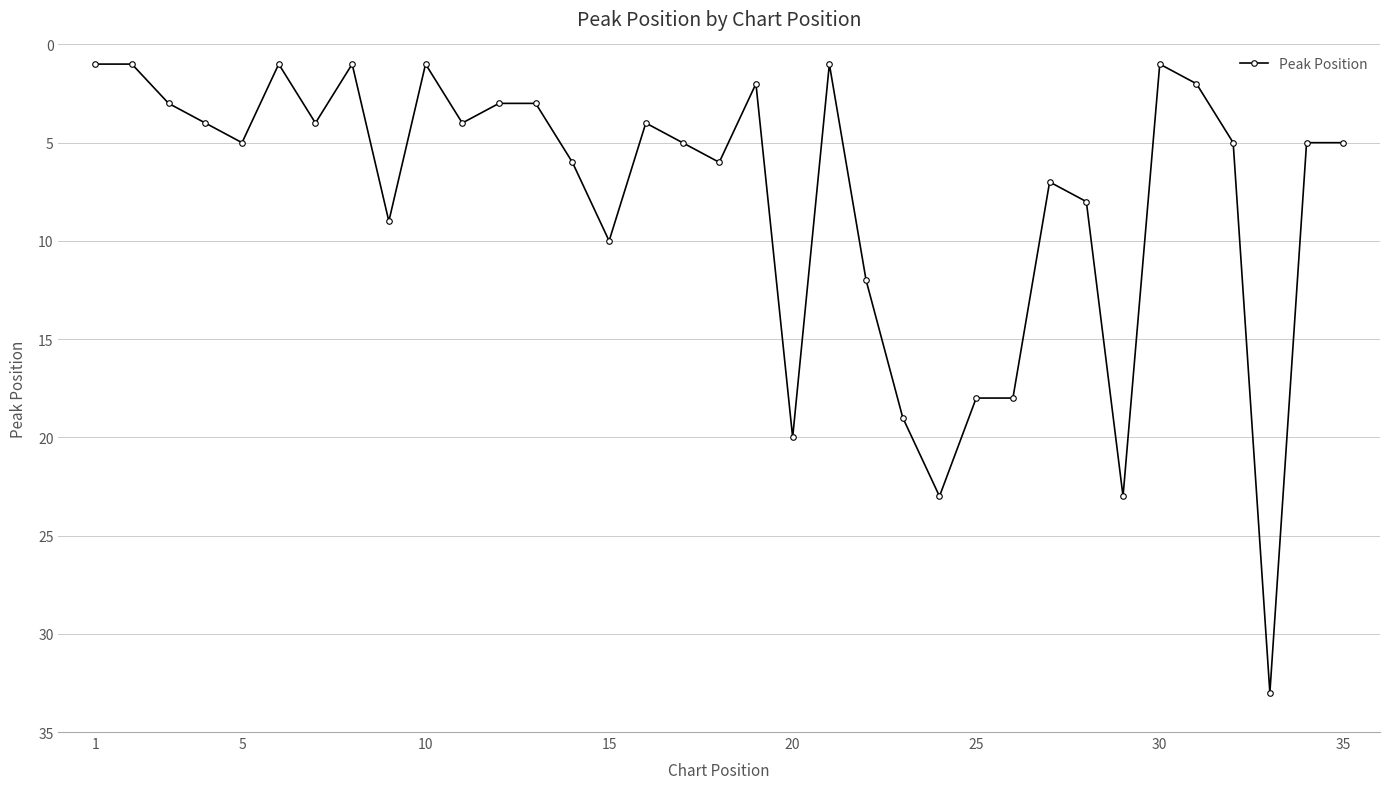

Reading right to left, what are all the values shown in this chart?

5	5	33	5	2	1	23	8	7	18	18	23	19	12	1	20	2	6	5	4	10	6	3	3	4	1	9	1	4	1	5	4	3	1	1